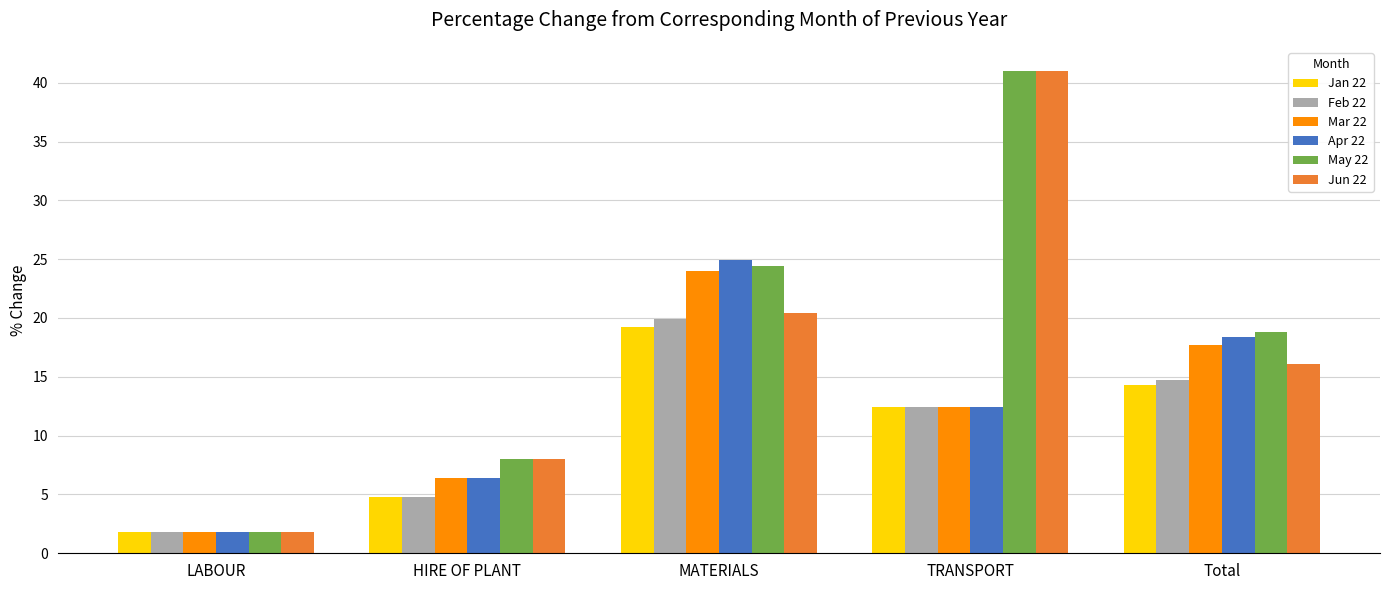

How many bars are there in each group?

6